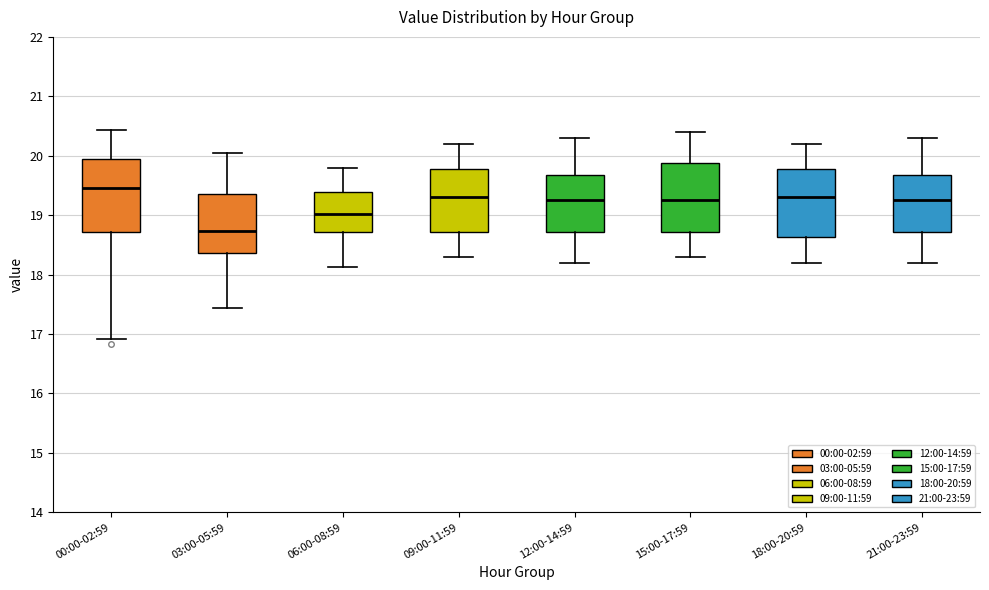

Where does the lower whisker of the box for 06:00-08:59 end on the y-axis? The values are not printed on the chart, so give them approximately, as read against the axis.

18.1